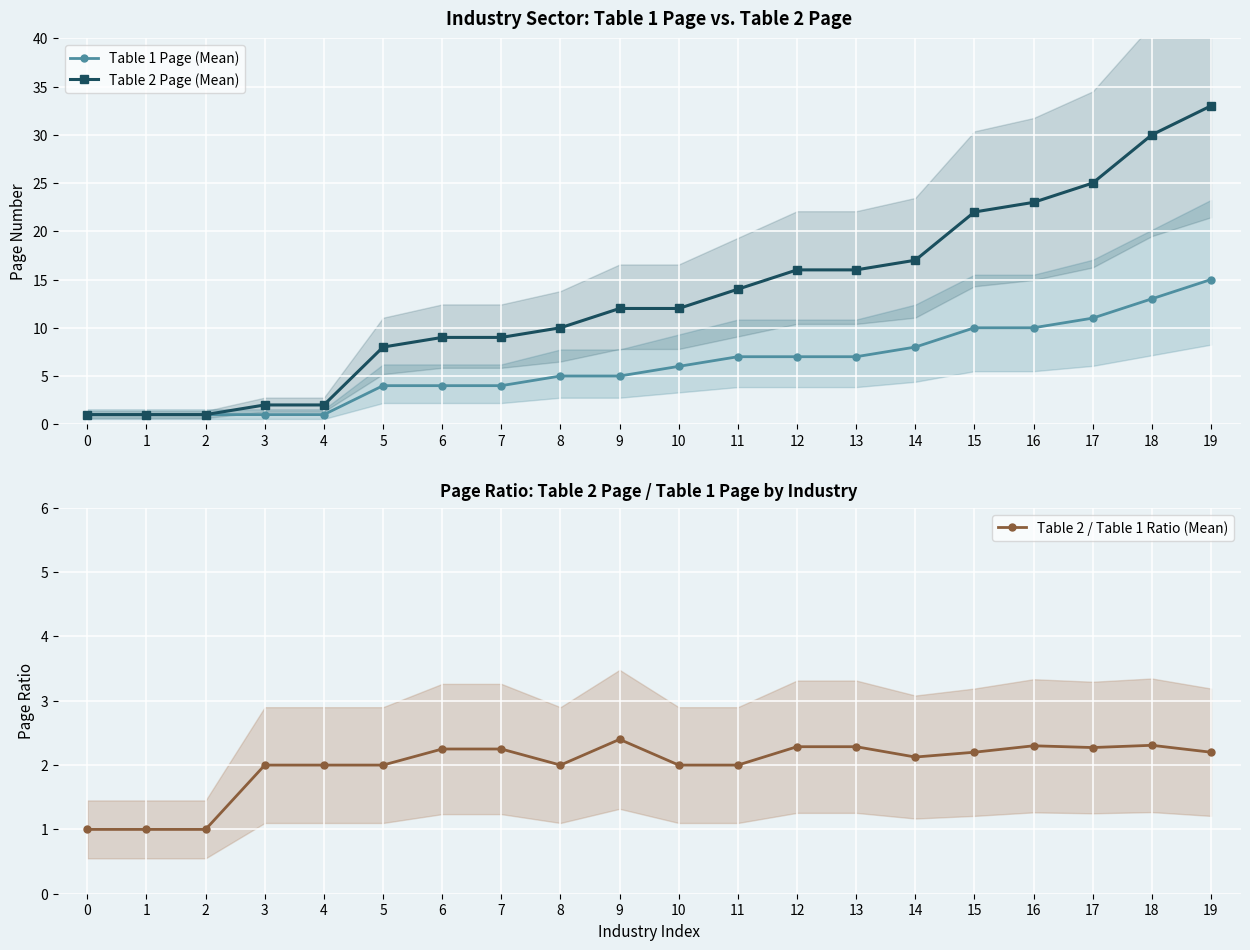

How many values in the Table 2 Page (Mean) series are below 12?

9